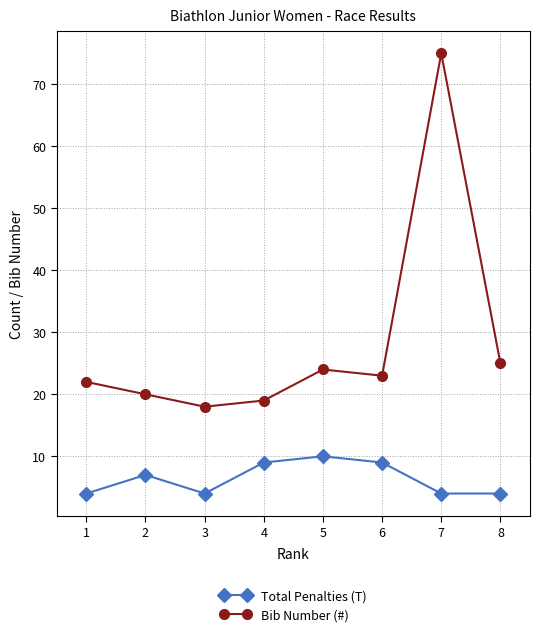

At which category does Total Penalties (T) reach its first local valley?

3